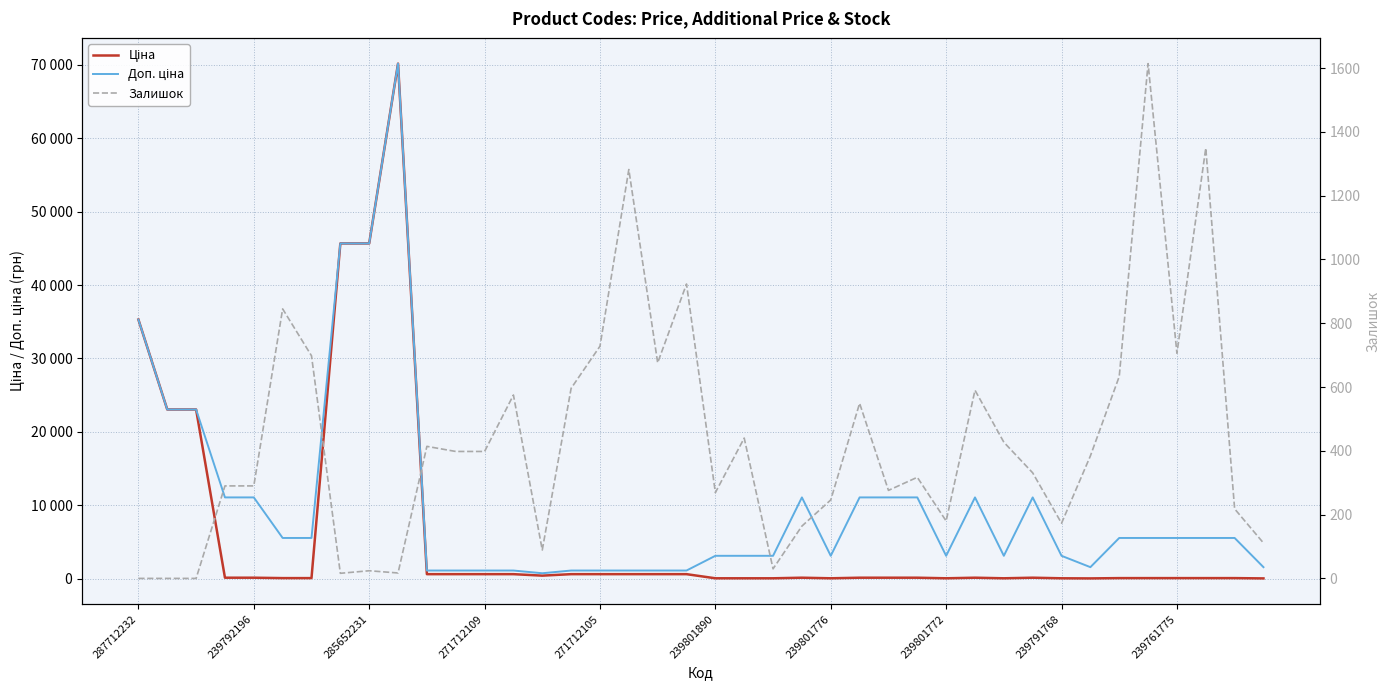

Read the Доп. ціна value at 22.

3095.0